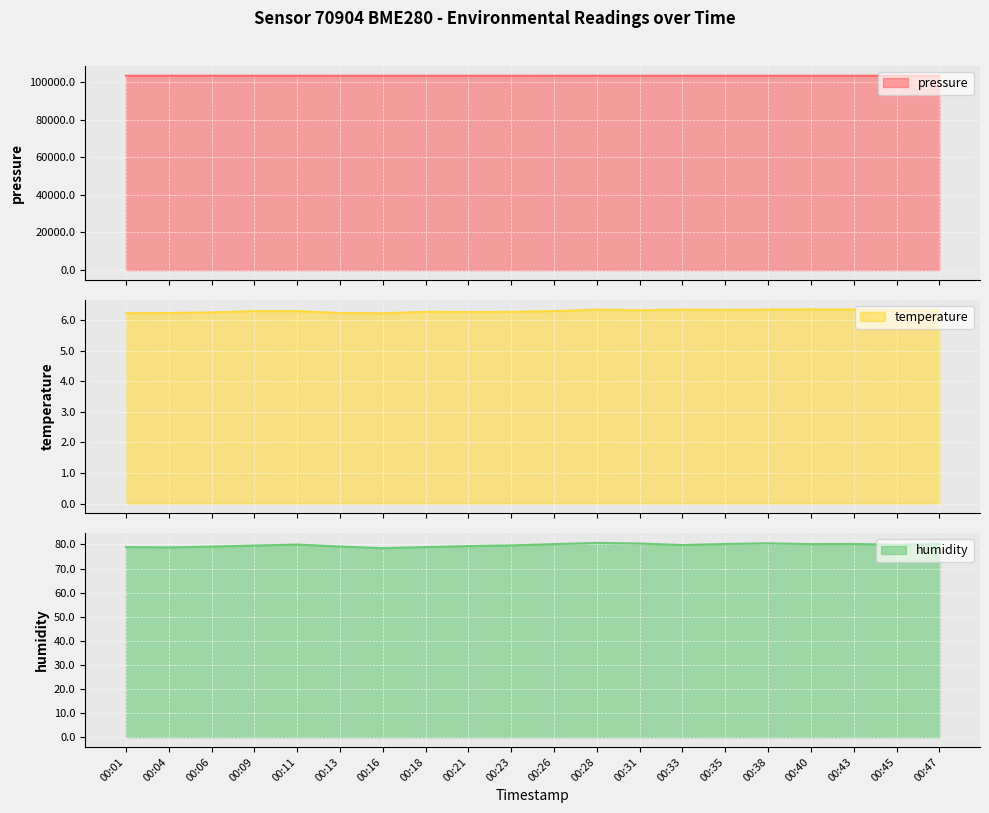

How many interior local valleys does the pressure series have?

7